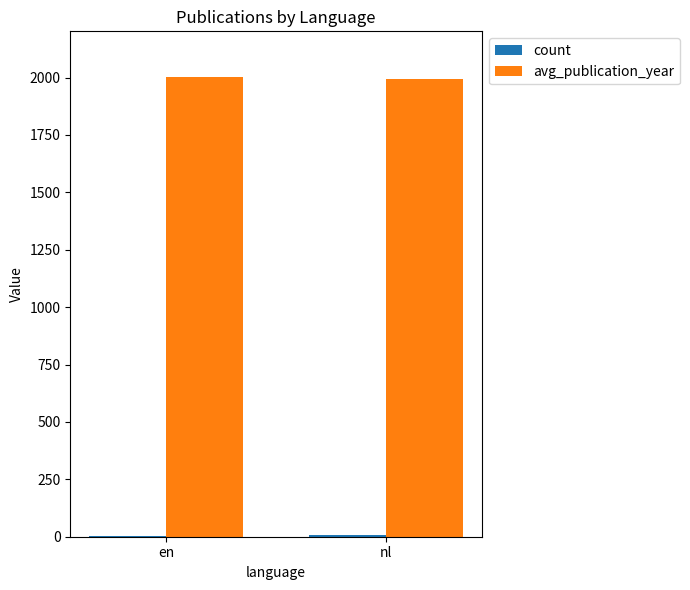

What is the greatest value displayed?

2001.0